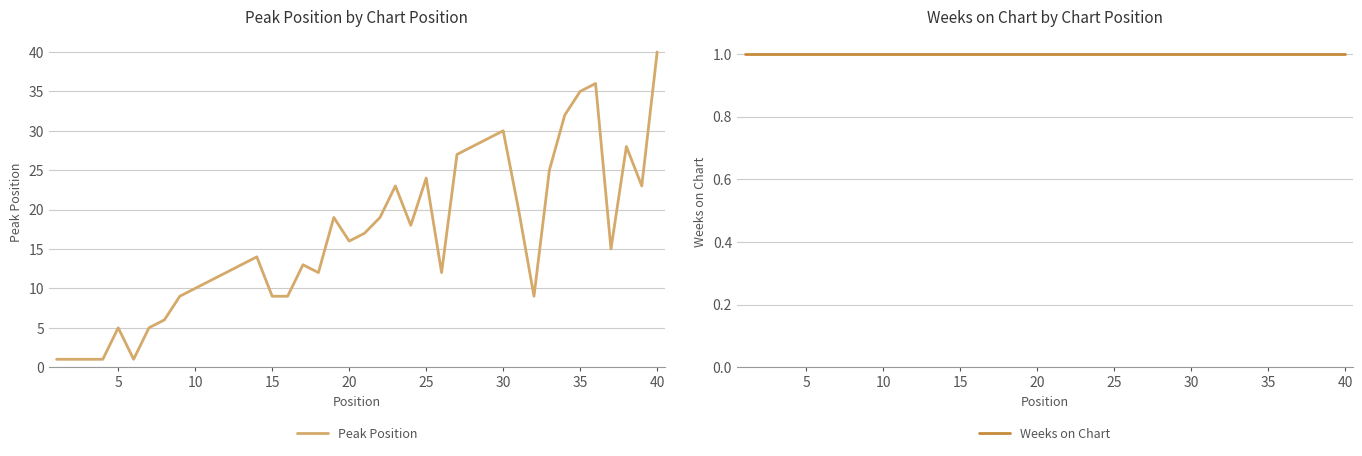

At how many categories does at least one series exceed 35?

2